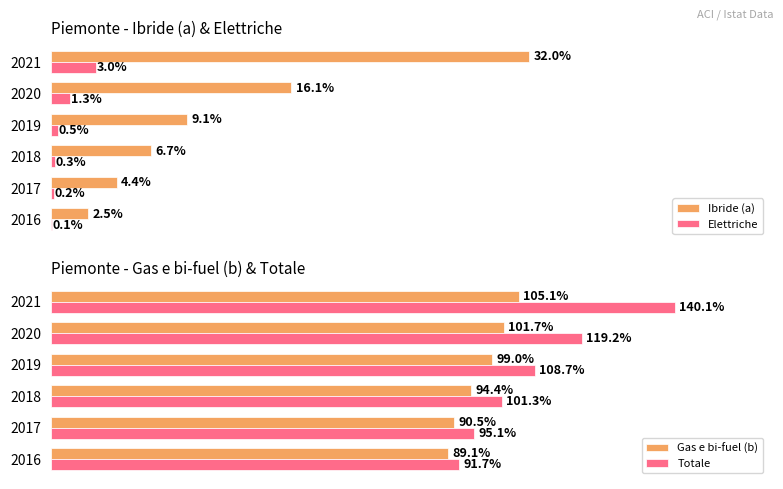

How many data points in Gas e bi-fuel (b) are less than 99?

3